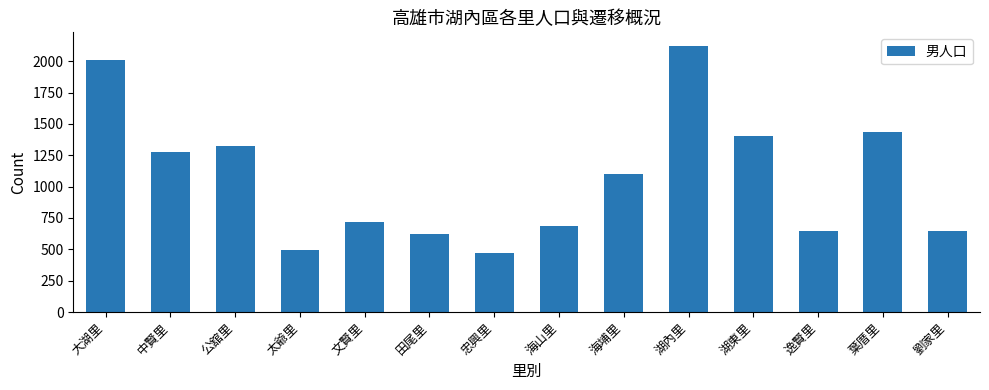

Reading left to right, what are all the values shown in this chart?

2008	1275	1322	497	719	619	471	685	1102	2124	1400	647	1434	647